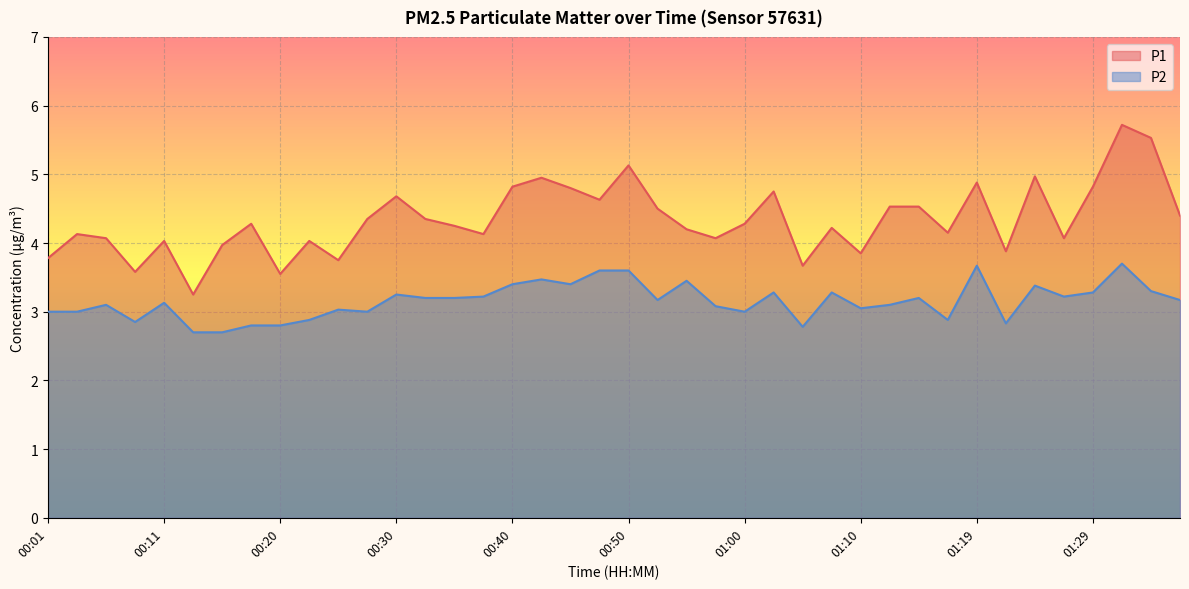

True or false: P2 and P1 intersect in this chart.

False